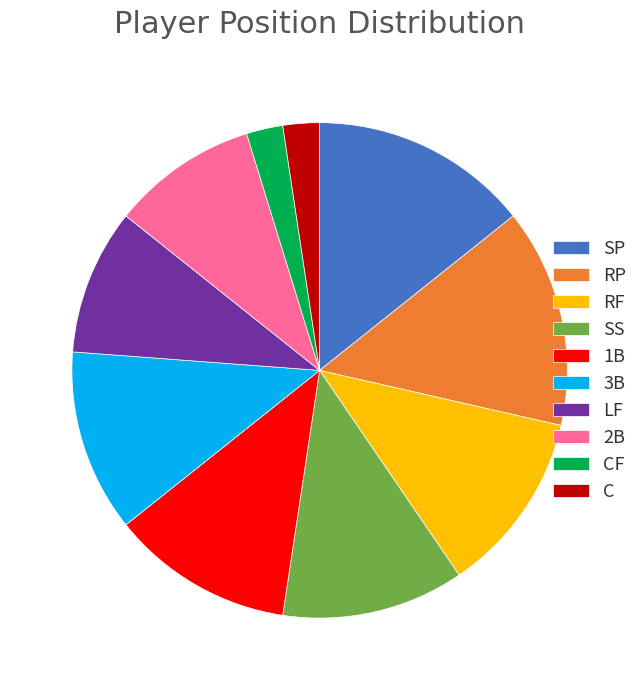

The C slice represents 2% of the pie. True or false?

True